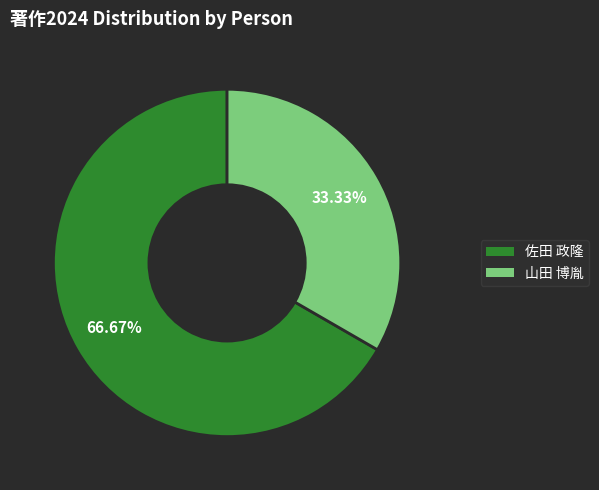

Is there any slice that represents more than half of the pie?

Yes